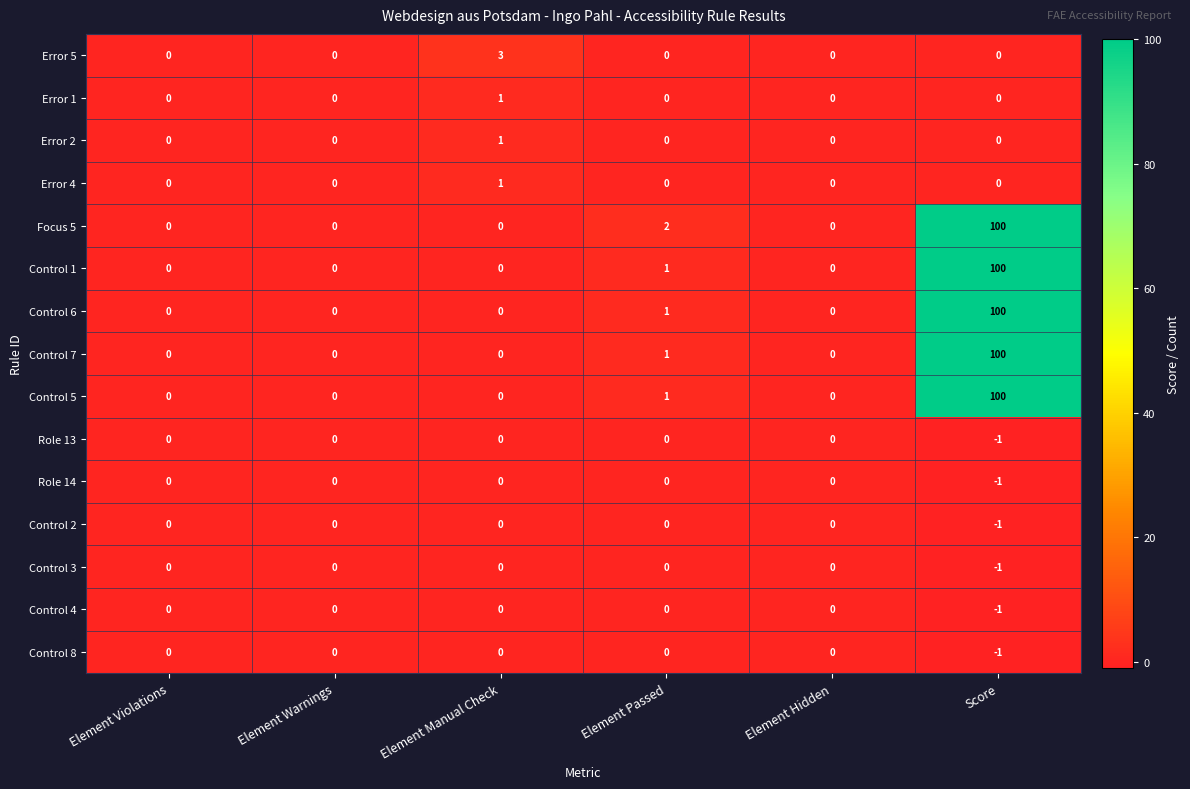

How many series are shown in this chart?

15